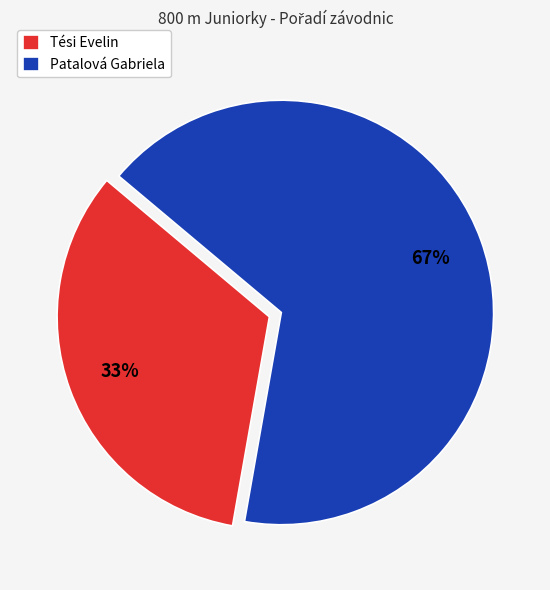

Rank the categories by value from highest to lowest.

Patalová Gabriela, Tési Evelin